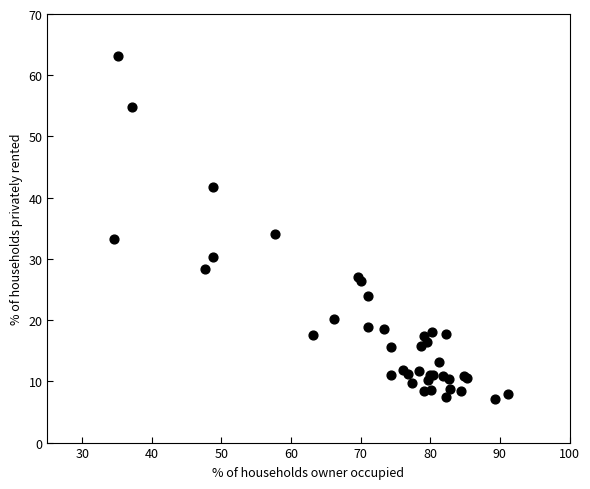

What Y value in the scatter plot is closest to 35?

34.1